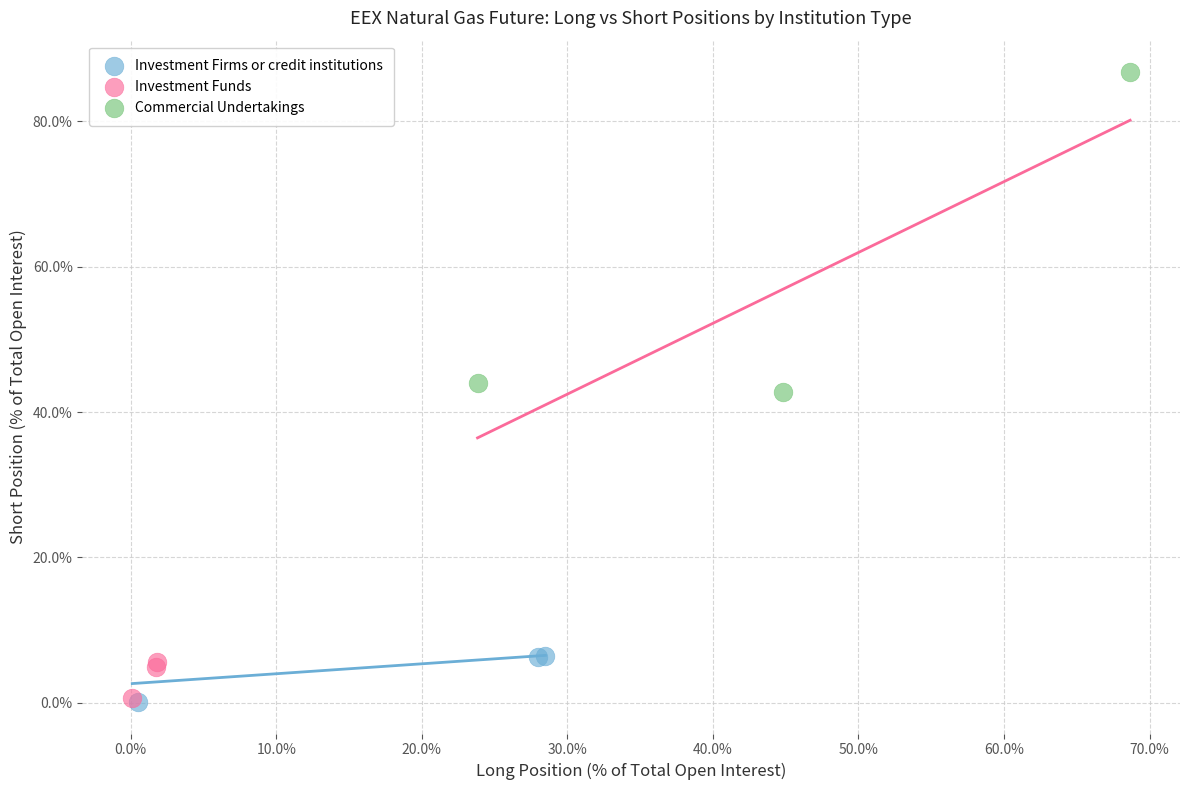

Which series has the widest spread of Y values?

Commercial Undertakings